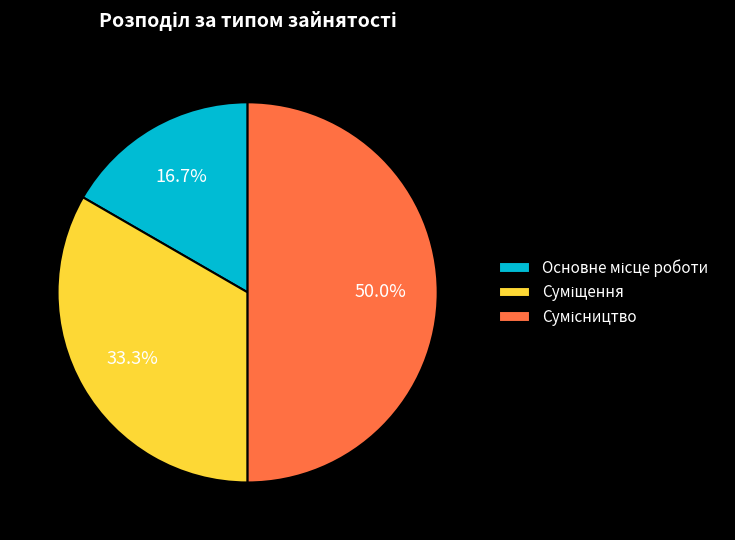

Is there a majority slice in this chart?

No